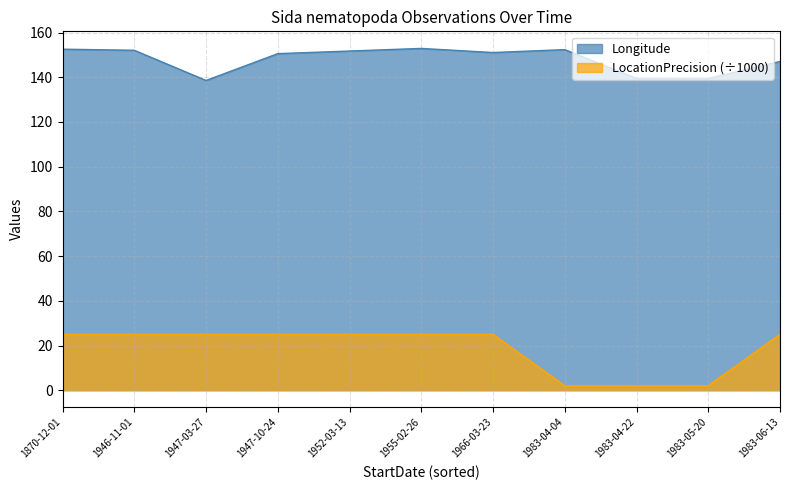

Which series has the largest range (max minus min)?

LocationPrecision (÷1000)